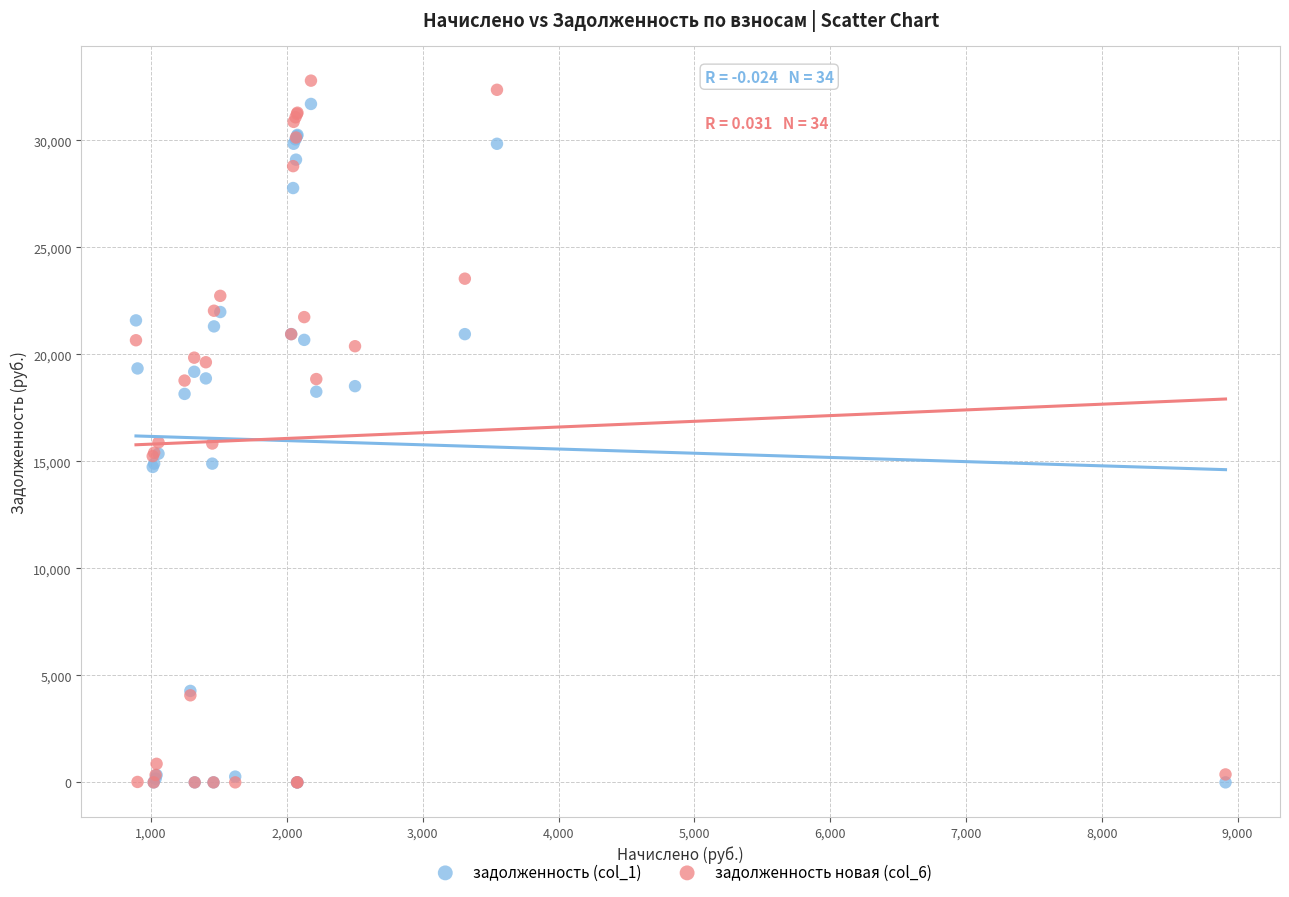

What are all the series names shown in the legend?

задолженность (col_1), задолженность новая (col_6)